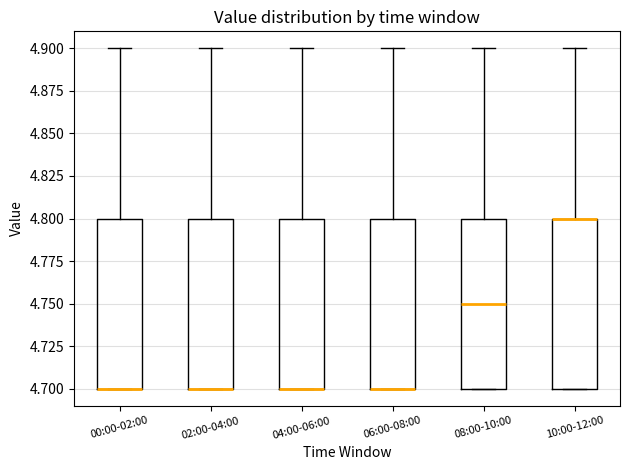

Reading left to right, transcribe this box plot: for each box, give where its median line is, the range the box spans, and where its two whiskers end, as read against the y-axis. The values are not printed on the chart, so give them approximately, as read against the axis.

00:00-02:00: median 4.70 (drawn on the box's lower edge), box 4.70 to 4.80, whiskers 4.70 to 4.90
02:00-04:00: median 4.70 (drawn on the box's lower edge), box 4.70 to 4.80, whiskers 4.70 to 4.90
04:00-06:00: median 4.70 (drawn on the box's lower edge), box 4.70 to 4.80, whiskers 4.70 to 4.90
06:00-08:00: median 4.70 (drawn on the box's lower edge), box 4.70 to 4.80, whiskers 4.70 to 4.90
08:00-10:00: median 4.75, box 4.70 to 4.80, whiskers 4.70 to 4.90
10:00-12:00: median 4.80 (drawn on the box's upper edge), box 4.70 to 4.80, whiskers 4.70 to 4.90